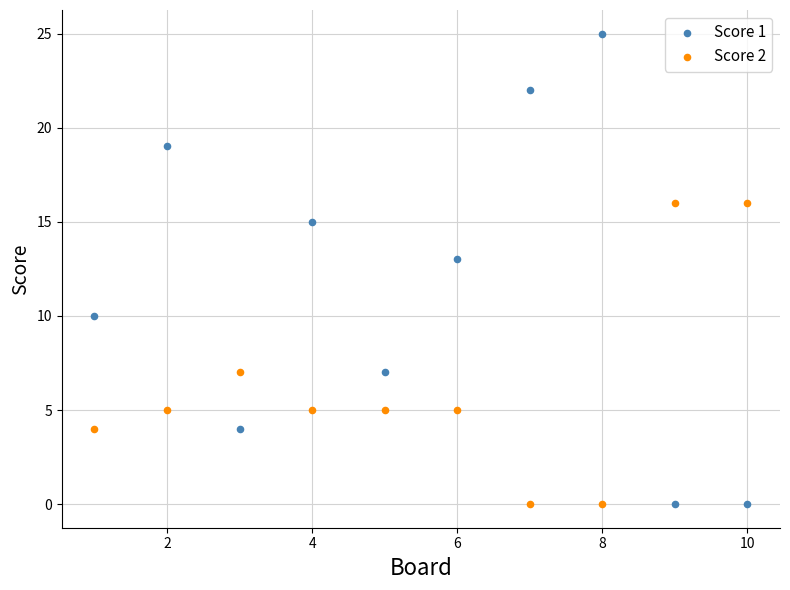

What are all the series names shown in the legend?

Score 1, Score 2